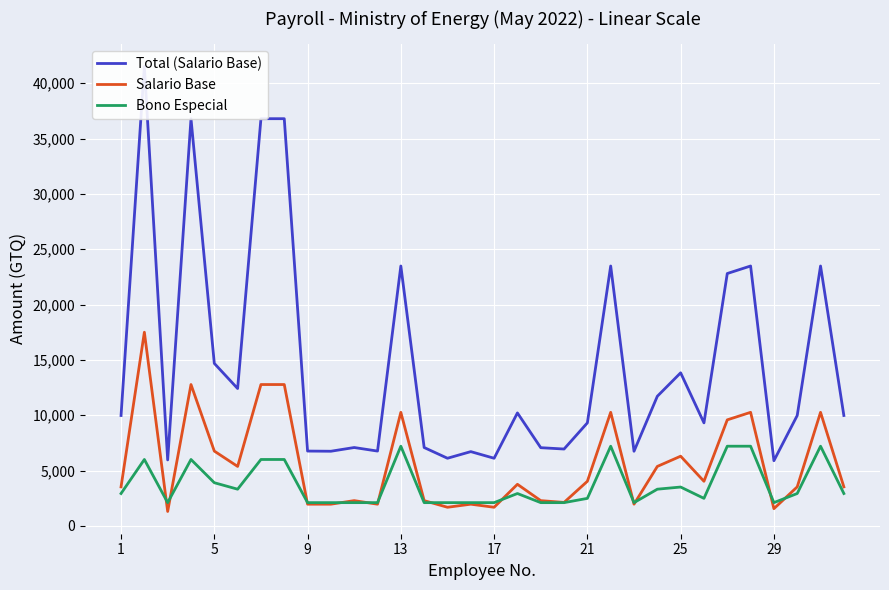

The value of Salario Base at 13 is 10261. True or false?

True